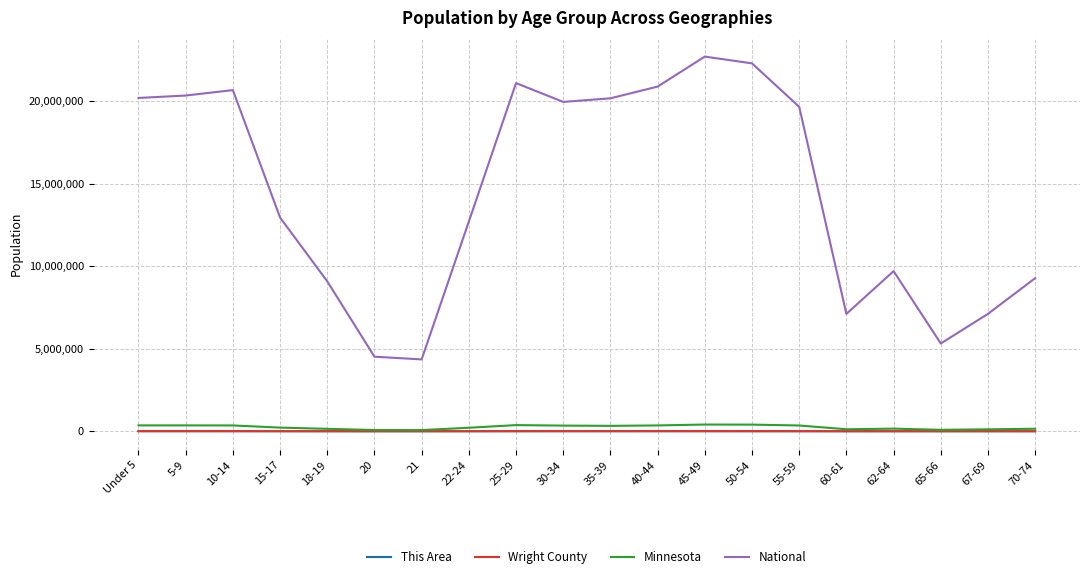

At which label does Minnesota first exceed 328190?

Under 5